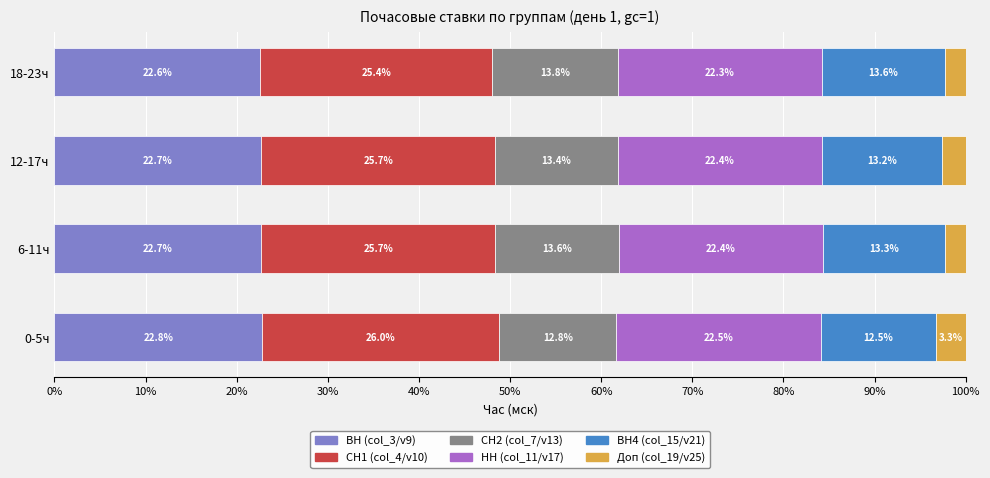

What is the total value across all series at 6-11ч?

100.0